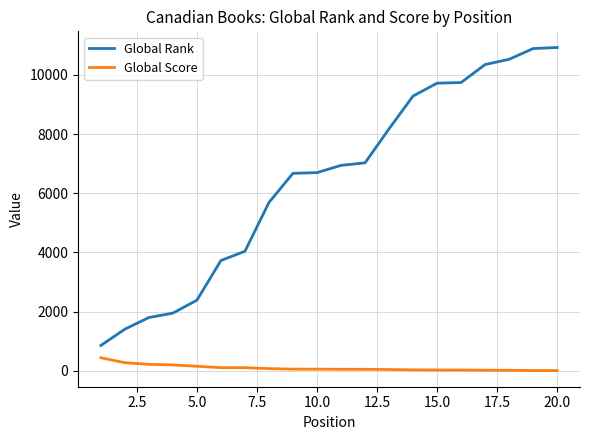

True or false: Global Score and Global Rank intersect in this chart.

False